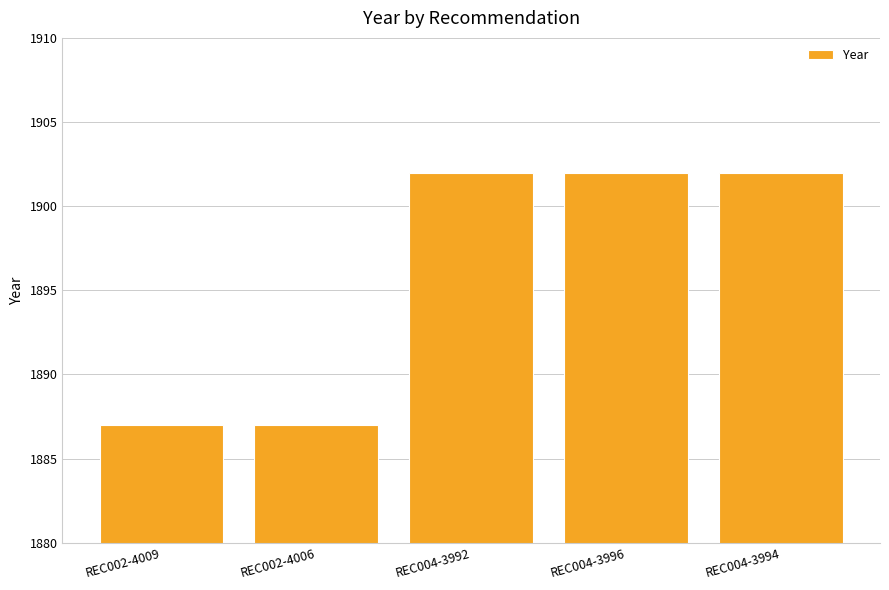

Are the bars horizontal?

No